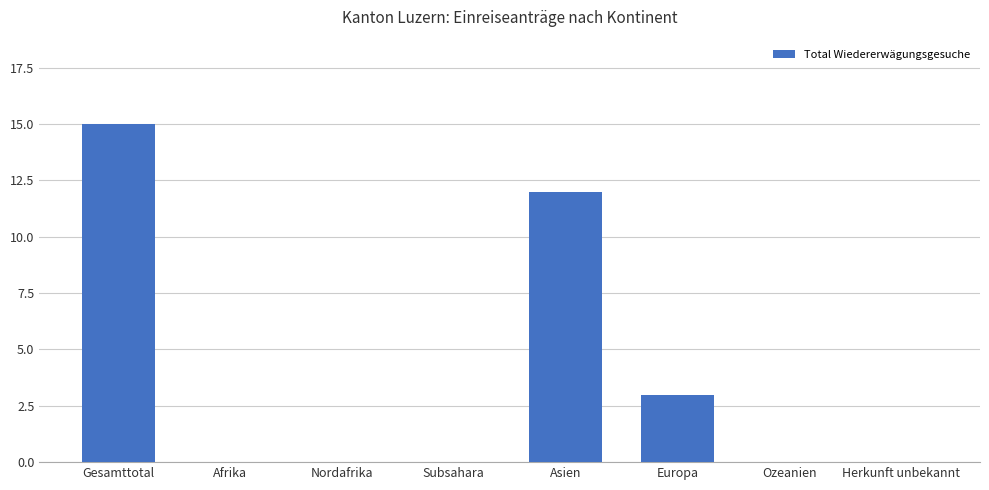

What is the maximum value shown in the chart?

15